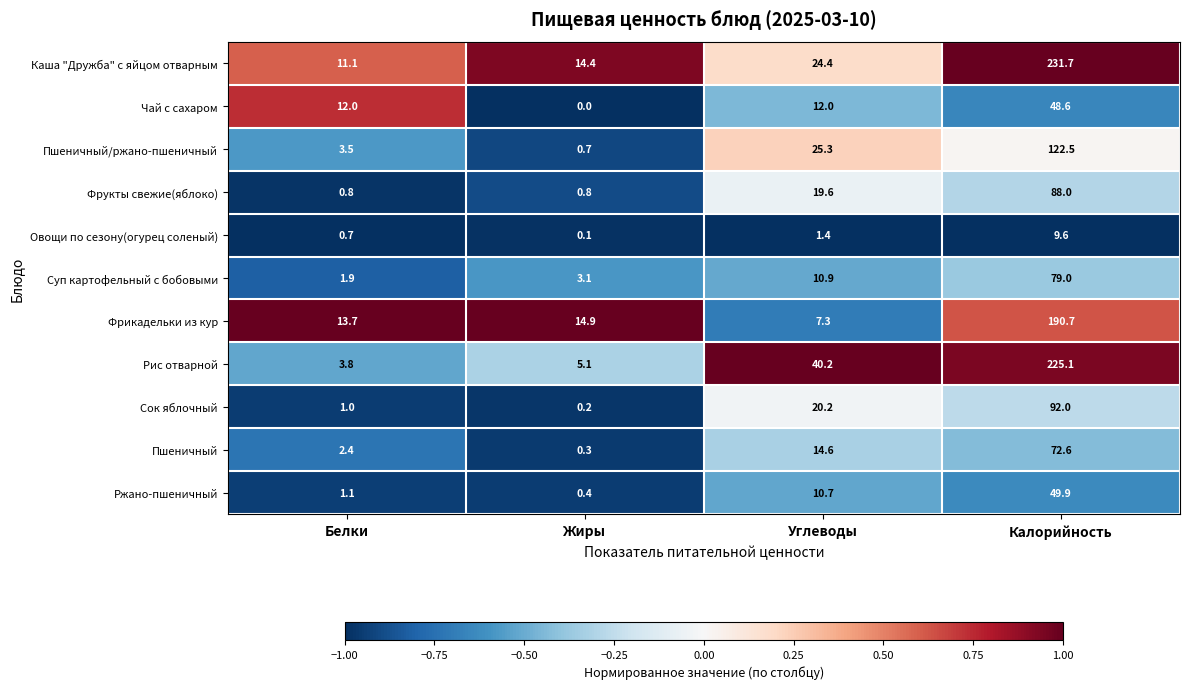

What is the average value of the Суп картофельный с бобовыми series?

23.7